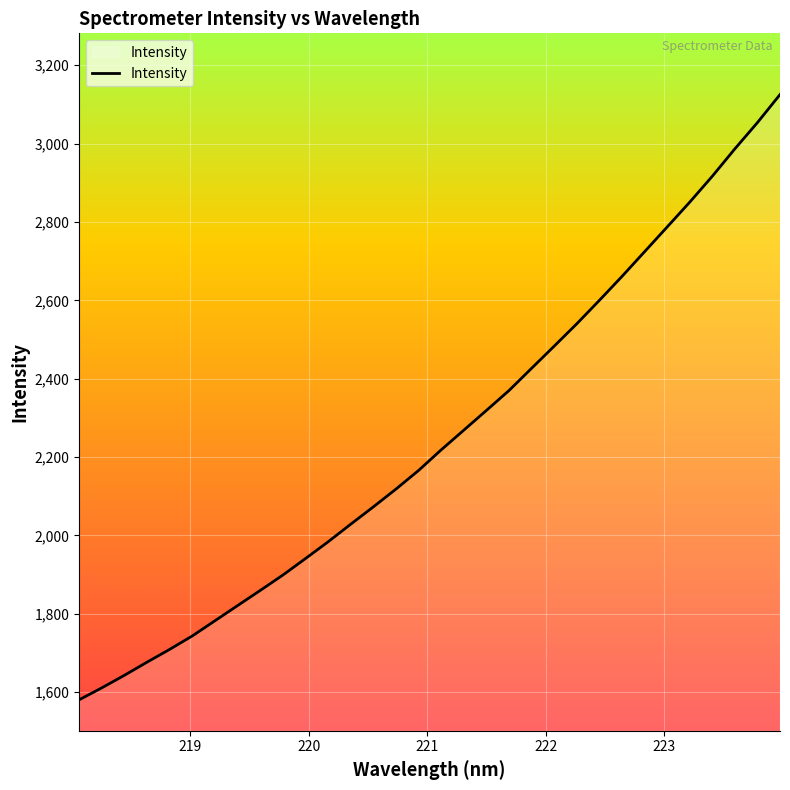

What is the smallest value displayed?

1580.6